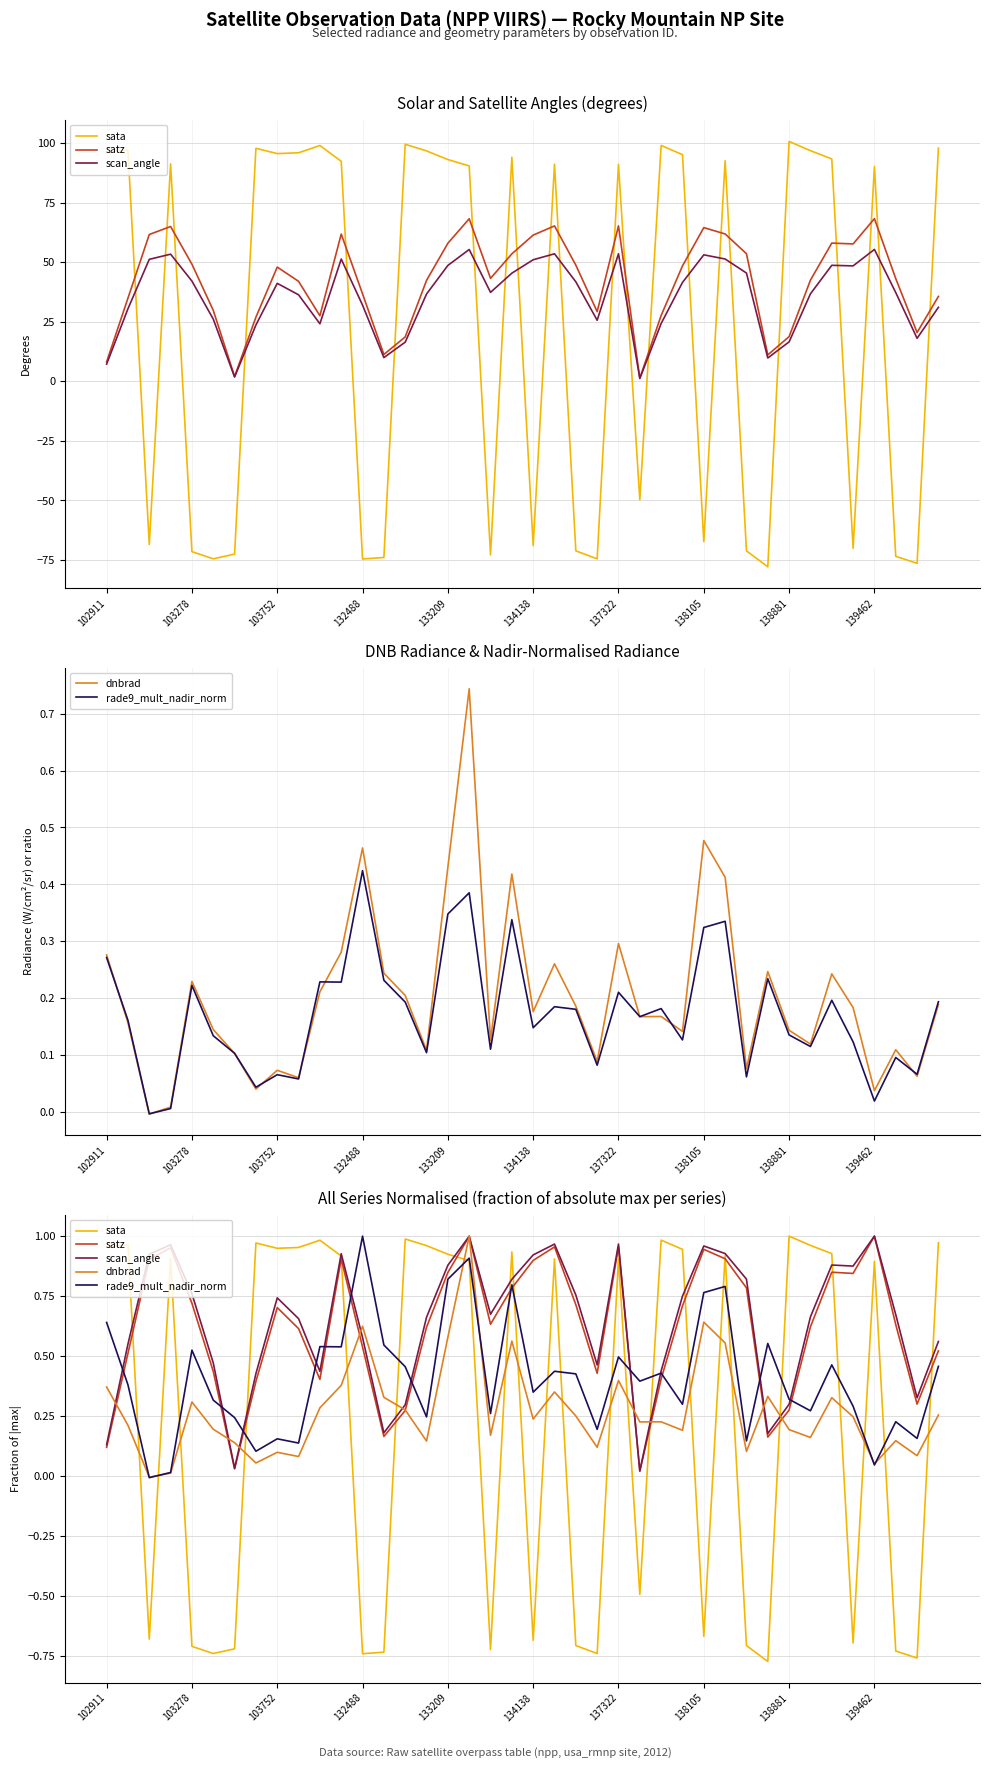

Which category has the highest value across all series?

138881